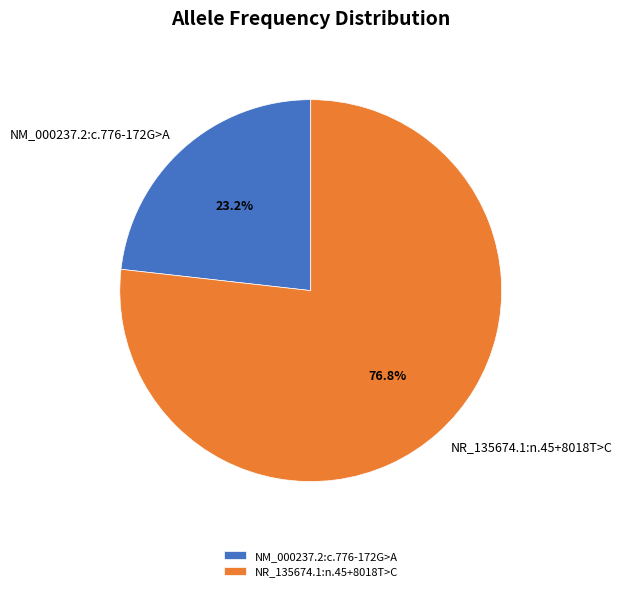

Does NR_135674.1:n.45+8018T>C account for over 50% of the chart?

Yes